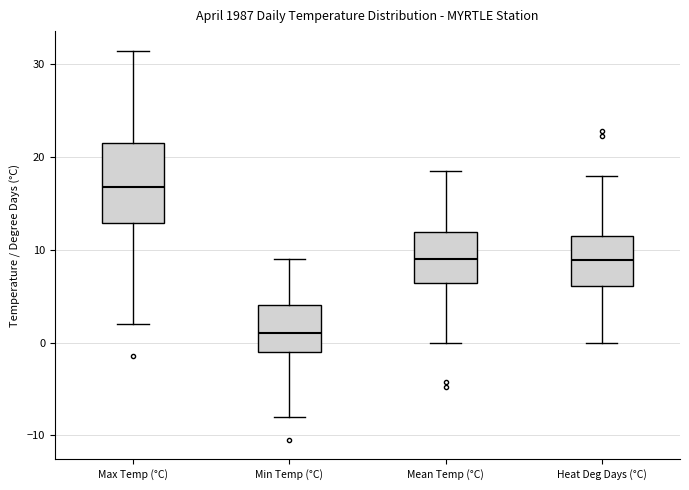

Reading left to right, read every box against the y-axis: the position of its median line, the range the box covers, and the ends of its whiskers. The values are not printed on the chart, so give them approximately, as read against the axis.

Max Temp (°C): median 17, box 13 to 22, whiskers 2 to 32
Min Temp (°C): median 1, box -1 to 4, whiskers -8 to 9
Mean Temp (°C): median 9, box 6 to 12, whiskers 0 to 19
Heat Deg Days (°C): median 9, box 6 to 12, whiskers 0 to 18